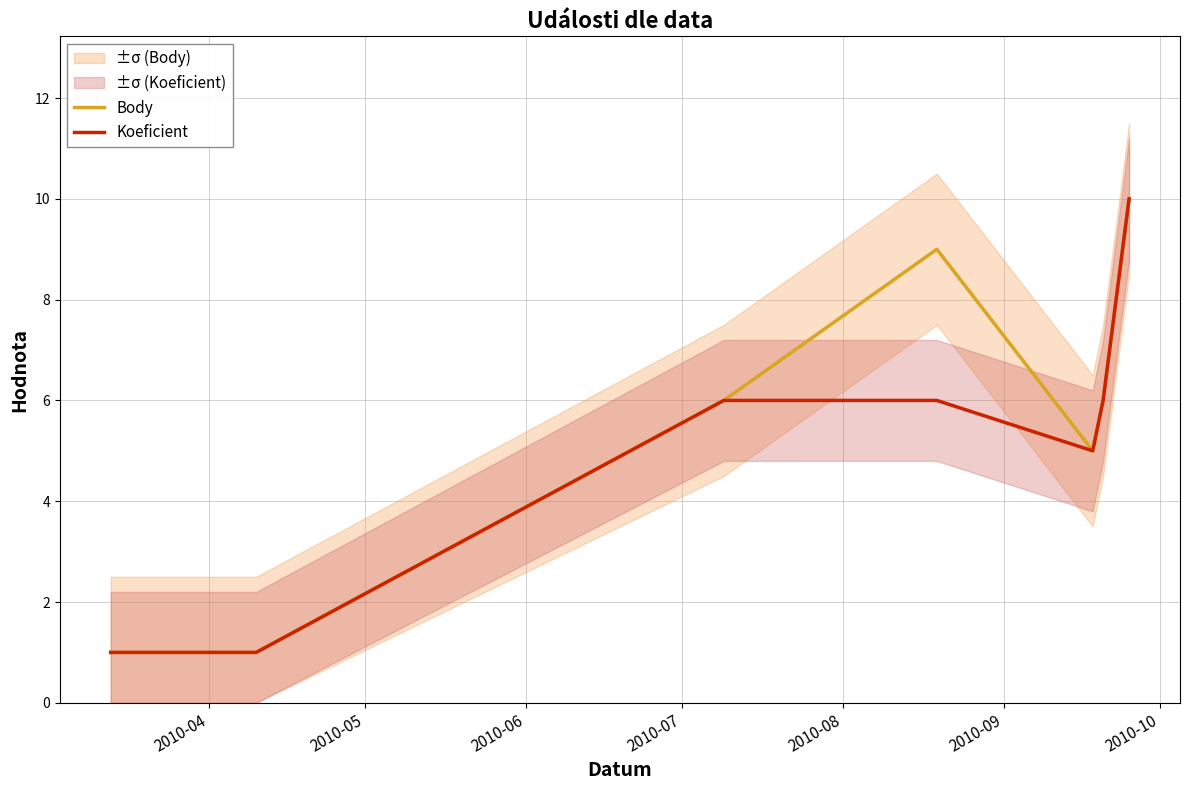

Count the Body values in the range 1 to 9.

6